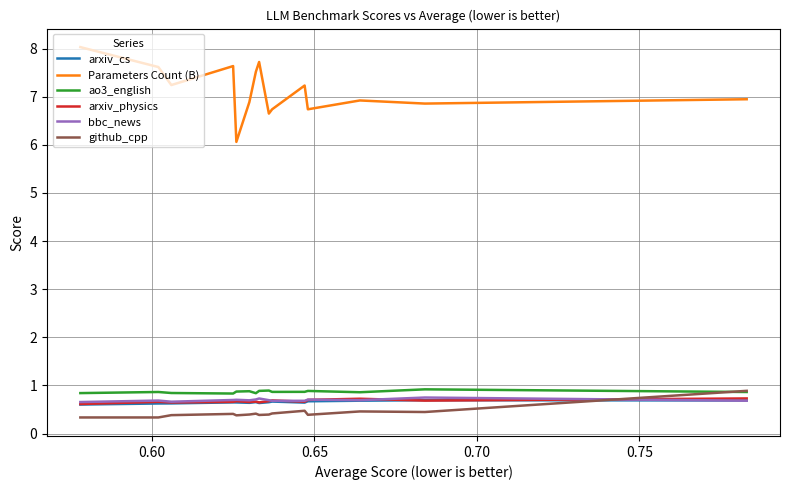

How many intersections are there between github_cpp and arxiv_physics?

1